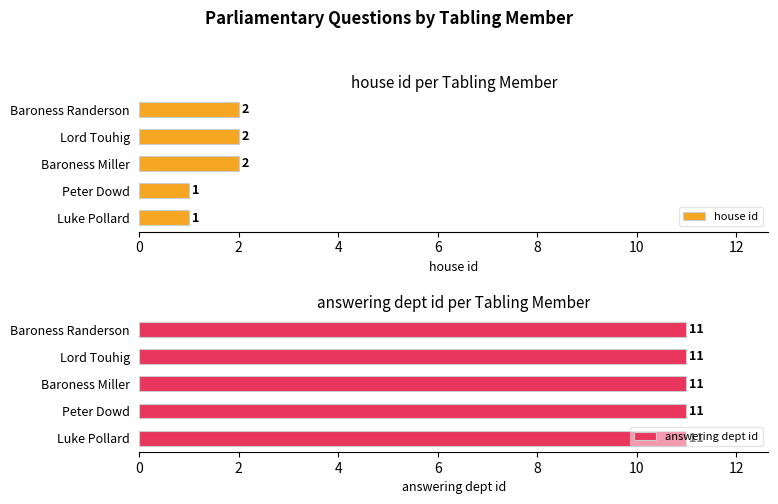

True or false: house id has a value of 2 at Baroness Miller.

True